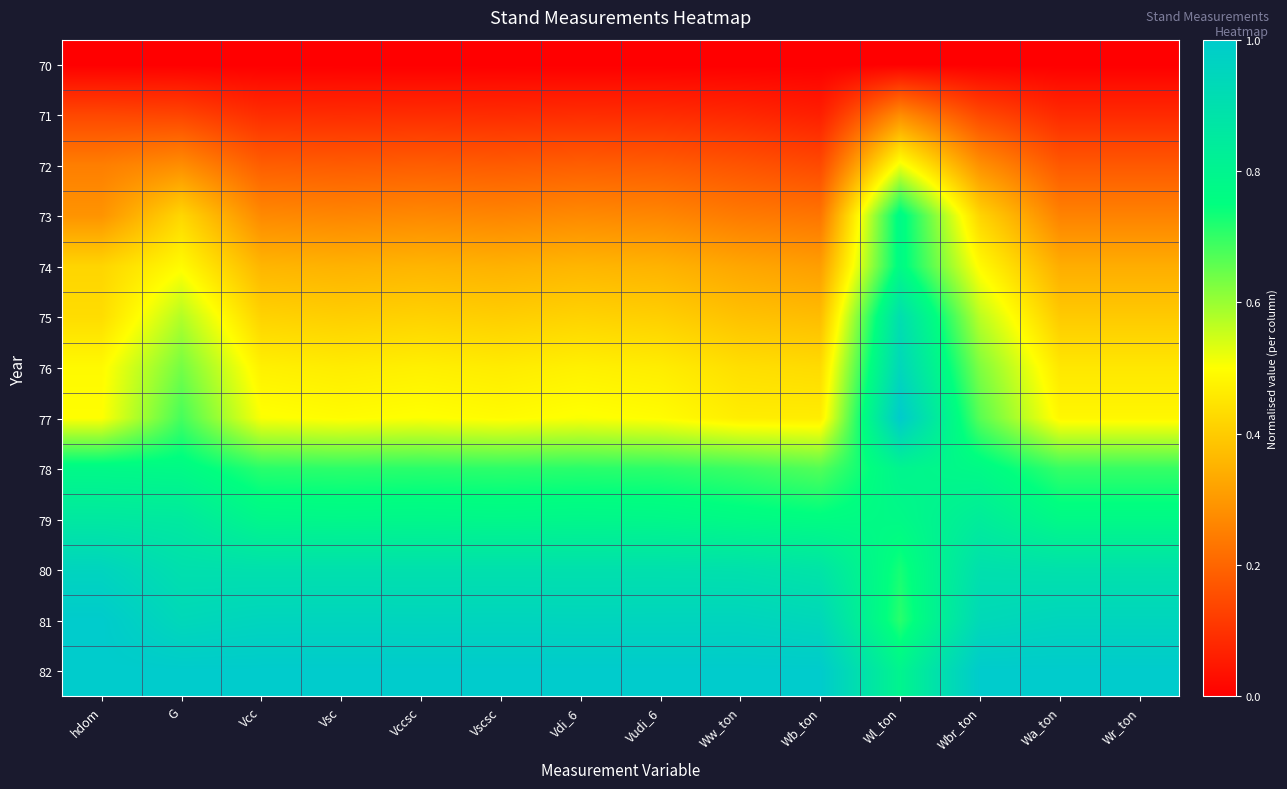

Between Vudi_6 and Vsc, which is larger?

Vudi_6